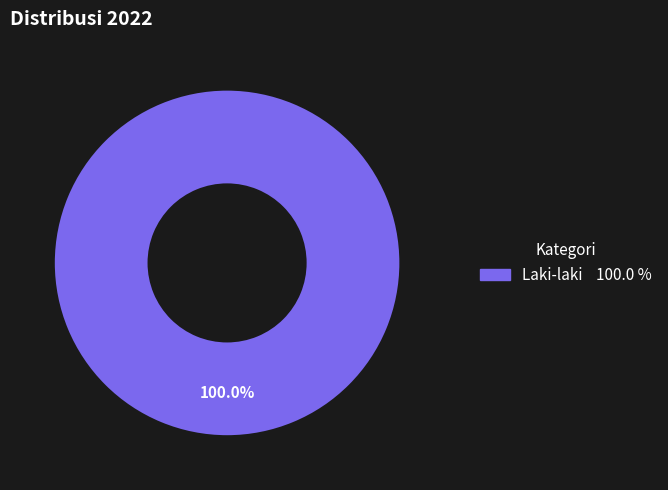

Does any single category account for the majority?

Yes